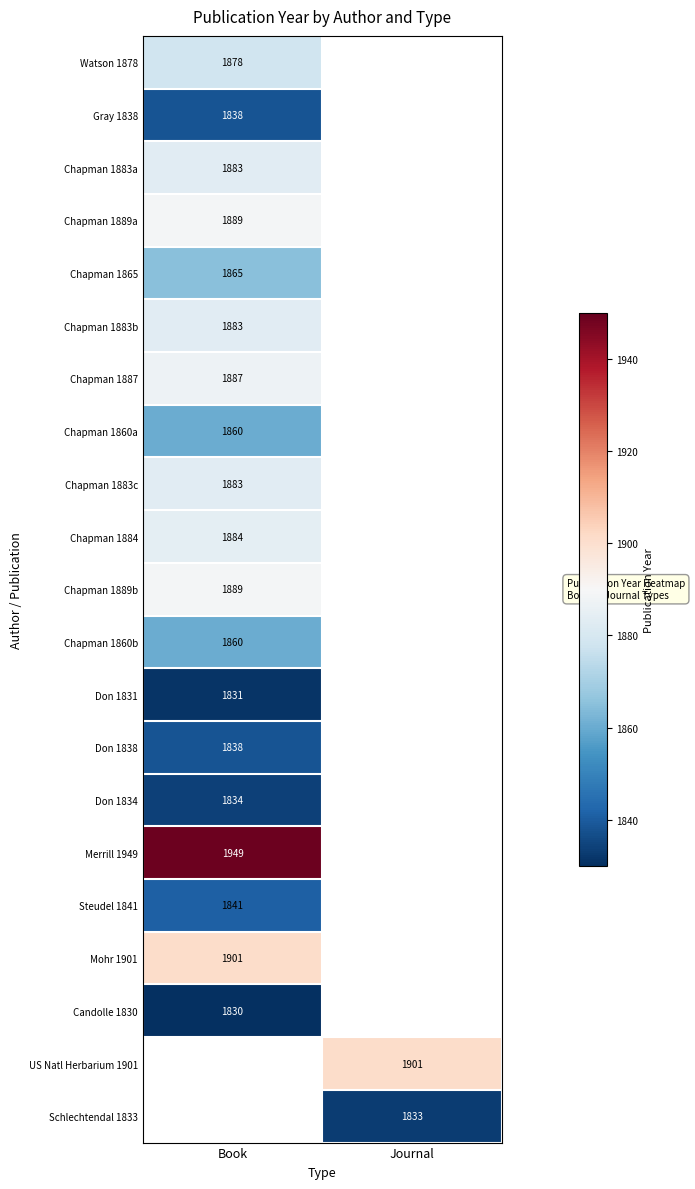

True or false: Chapman 1884 has a value of 1884 at Book.

True